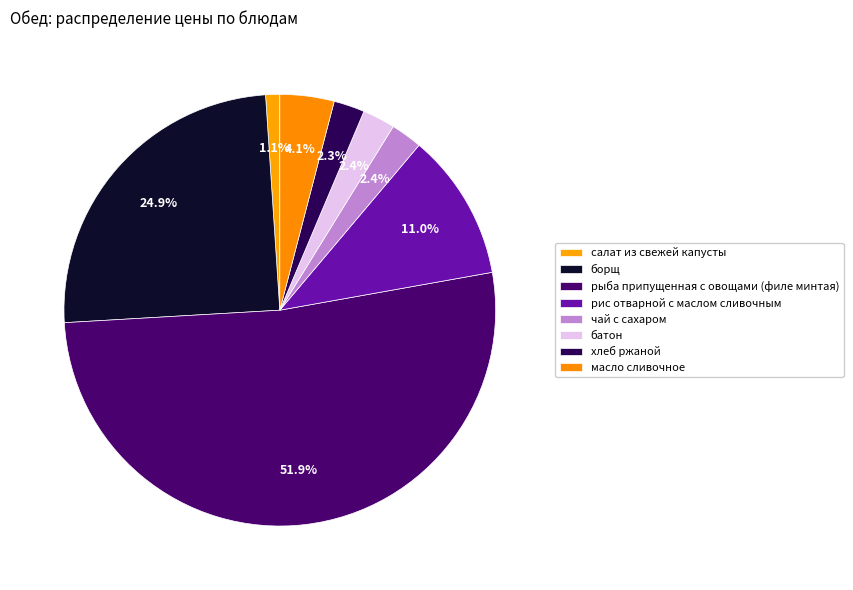

Is it true that батон is 10% of the pie?

False